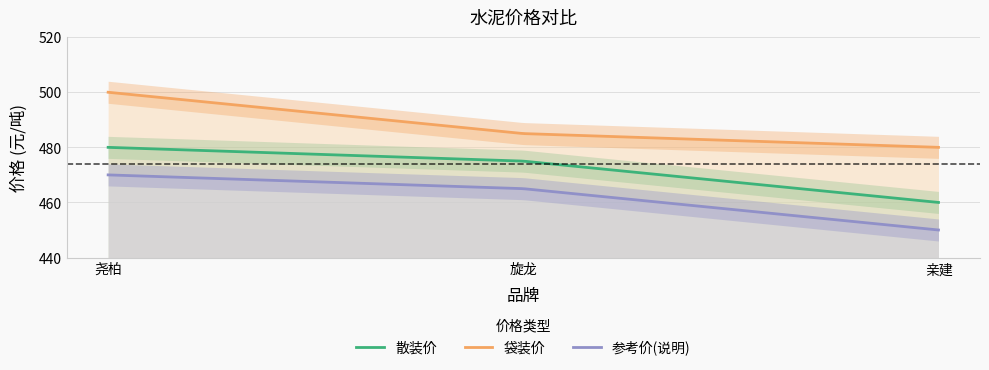

What is the approximate value of 袋装价 at 亲建?

480.0